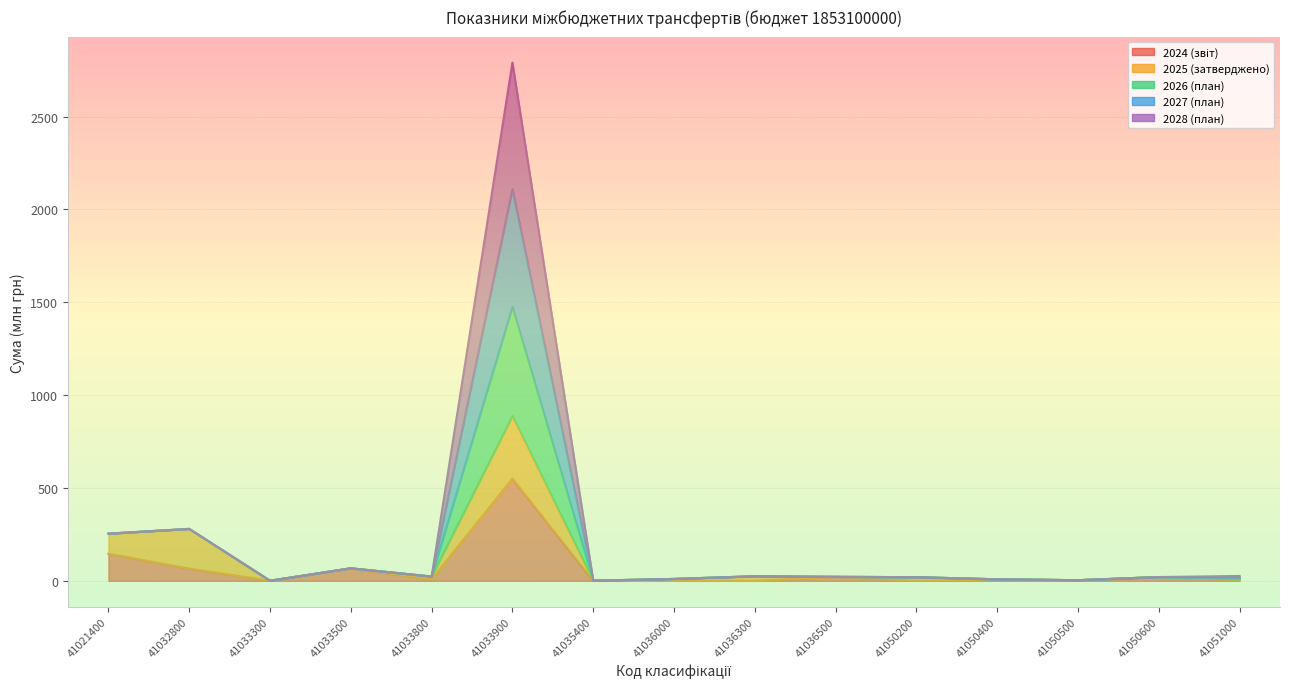

At which label does 2024 (звіт) first exceed 8?

41021400